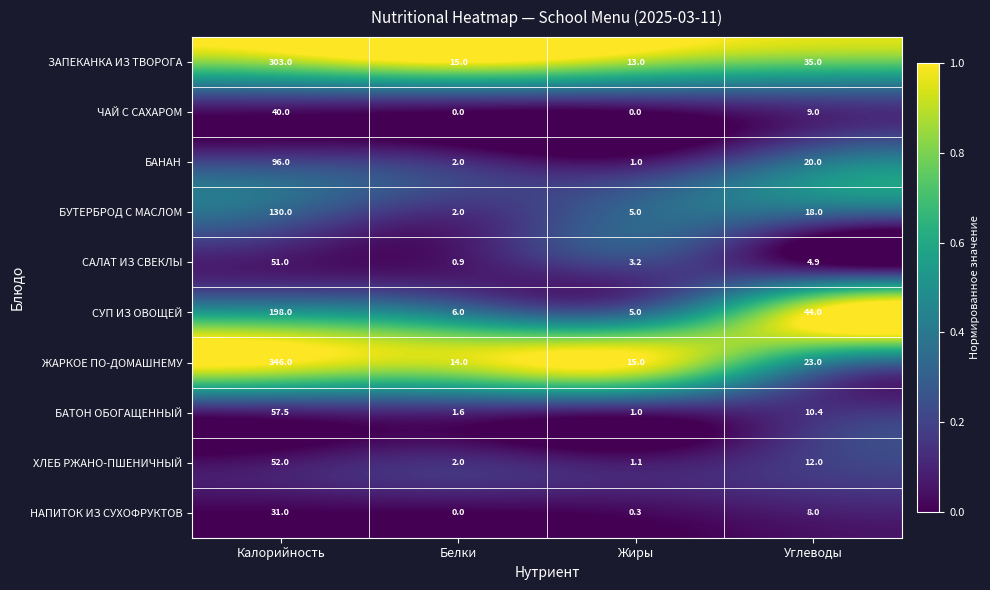

What is the average value of the БАТОН ОБОГАЩЕННЫЙ series?

17.6